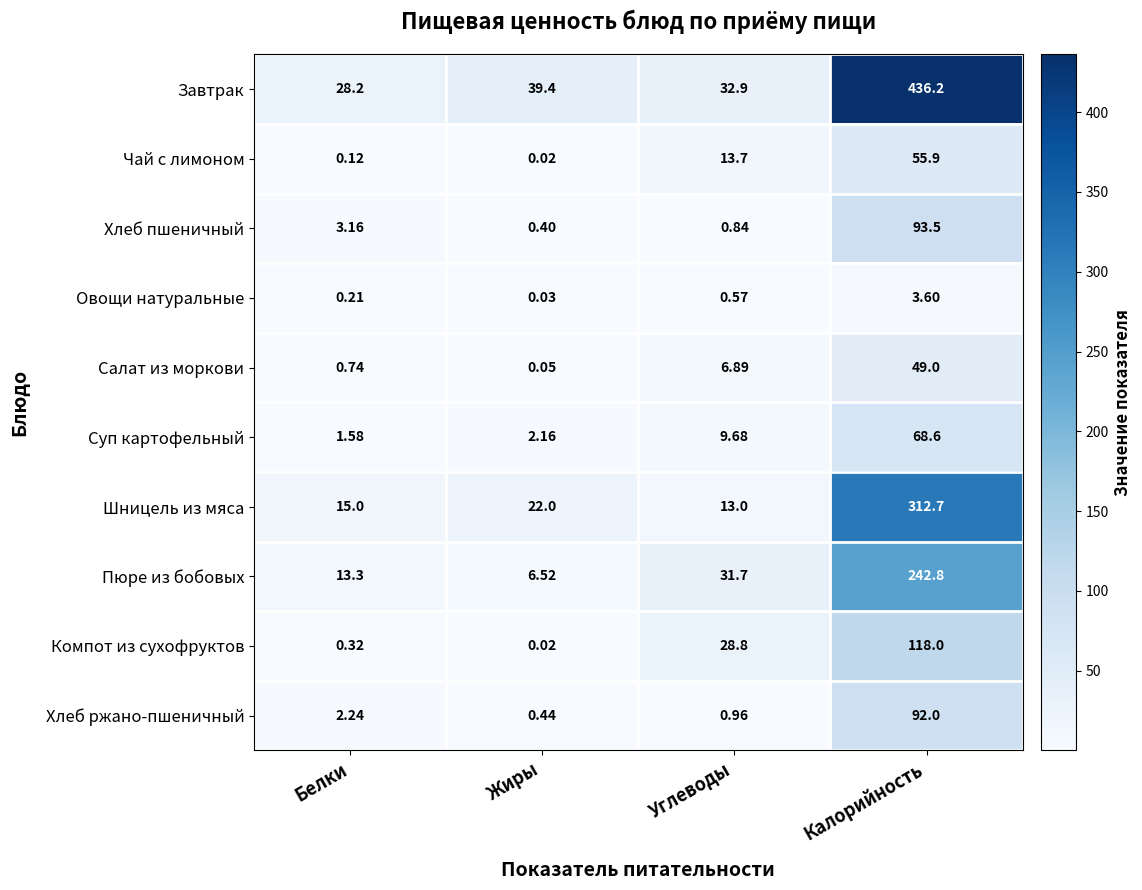

Rank the series at Белки from highest to lowest value.

Завтрак, Шницель из мяса, Пюре из бобовых, Хлеб пшеничный, Хлеб ржано-пшеничный, Суп картофельный, Салат из моркови, Компот из сухофруктов, Овощи натуральные, Чай с лимоном